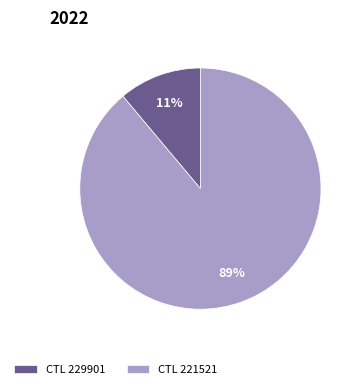

Count the number of slices in the pie.

2